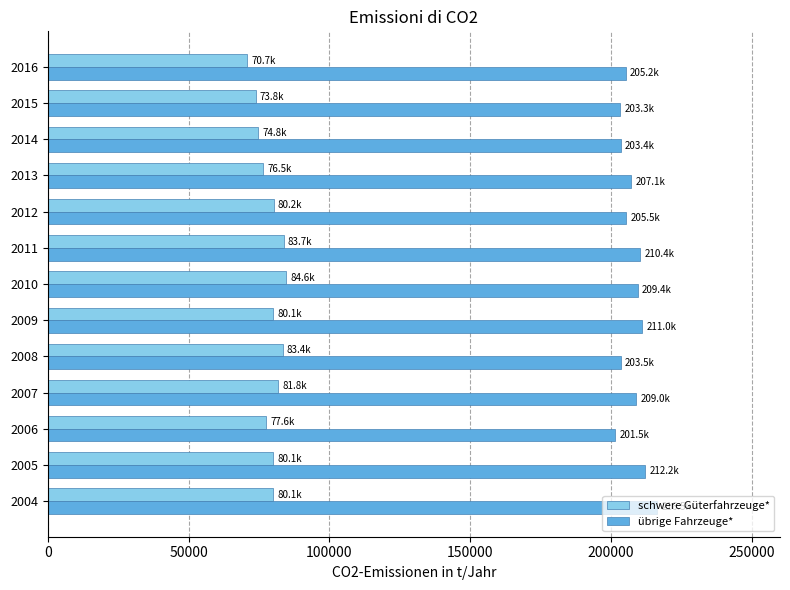

What is the difference between the highest and lowest values at 2015?

129491.9